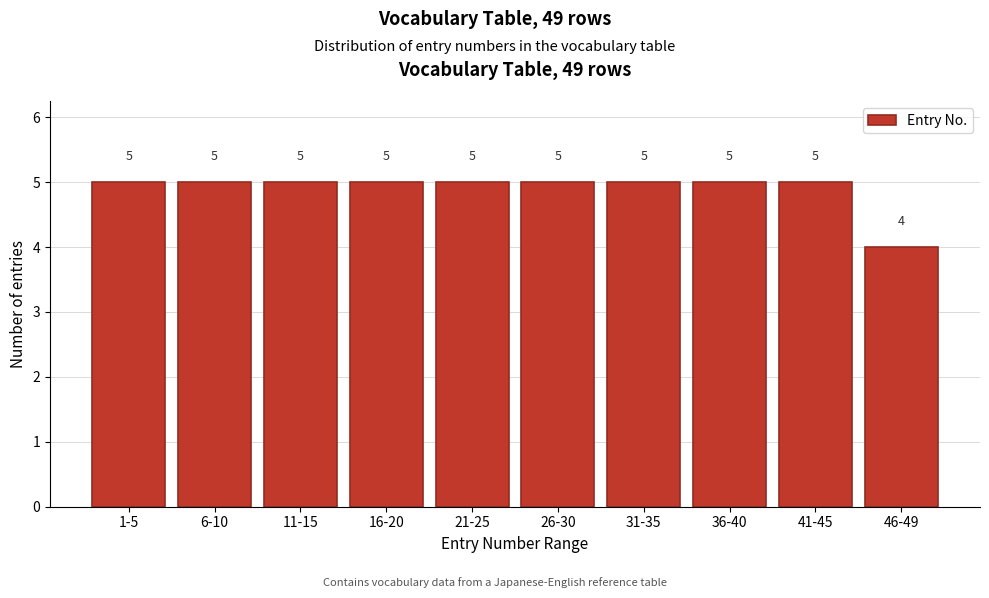

Reading left to right, extract all data points from this chart.

5	5	5	5	5	5	5	5	5	4